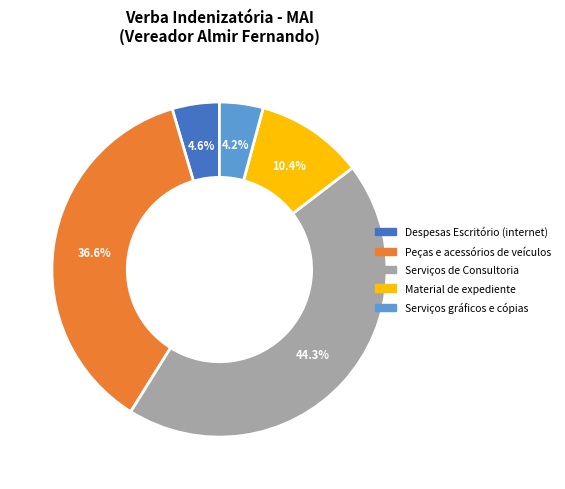

To the nearest percent, what is the difference between the largest and smallest slice percentages?

40%